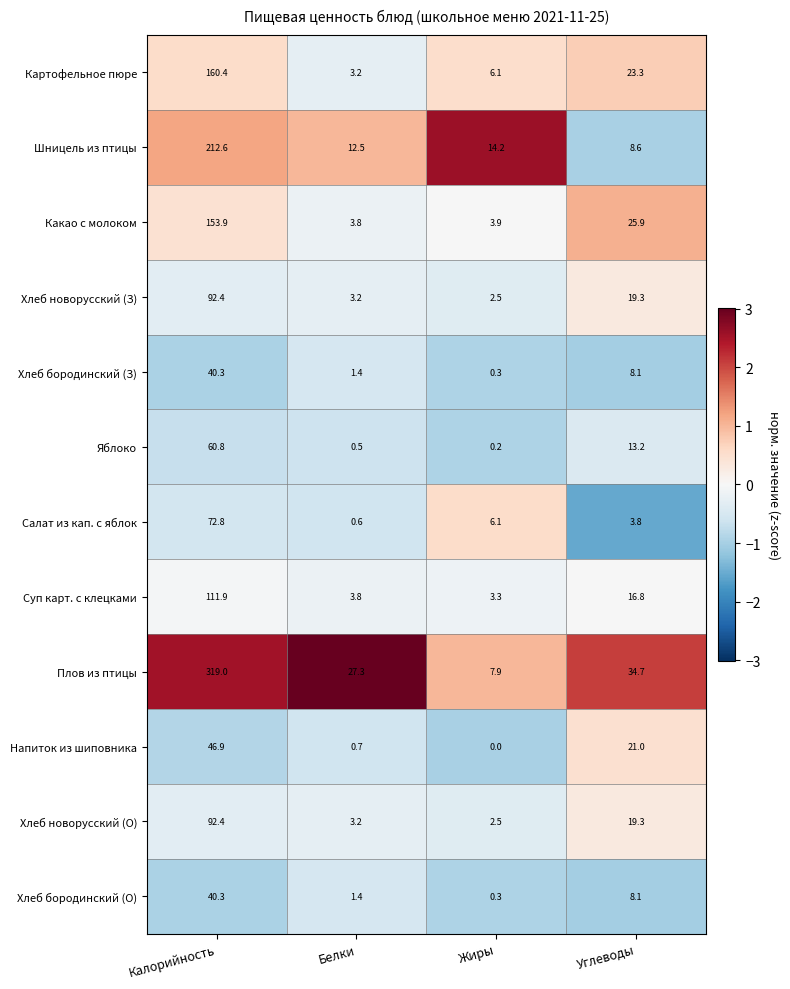

What is the total value across all series at Калорийность?

1403.7